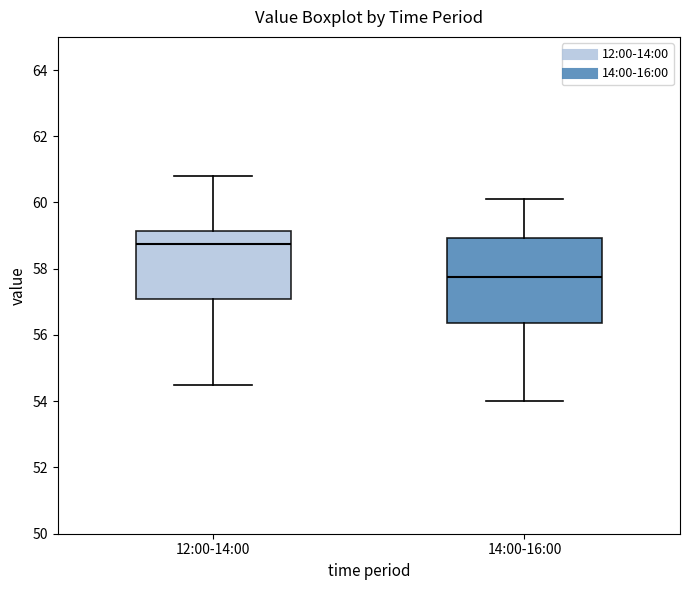

Which box is the tallest, from its lower edge to its upper edge?

14:00-16:00